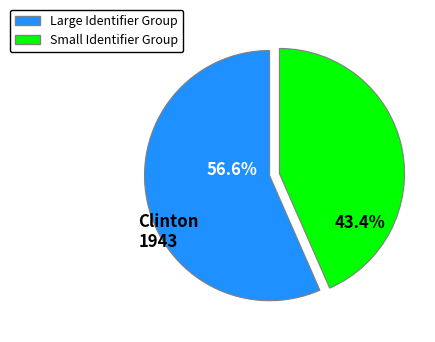

How many slices are in this pie chart?

2